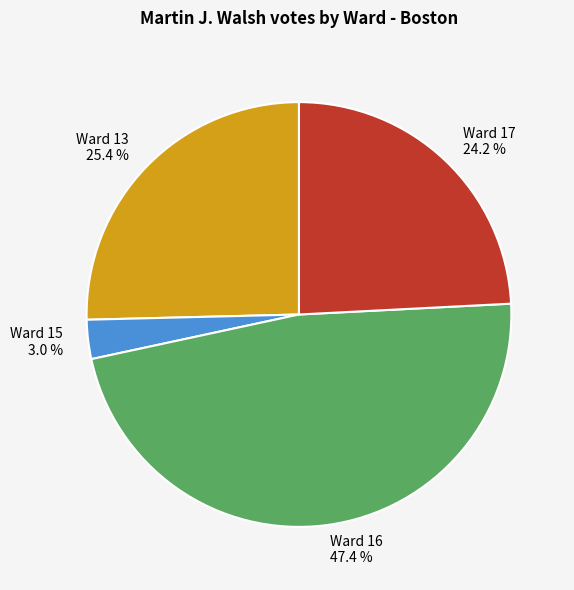

What is the ratio of the value at Ward 13 to the value at Ward 16?

0.5